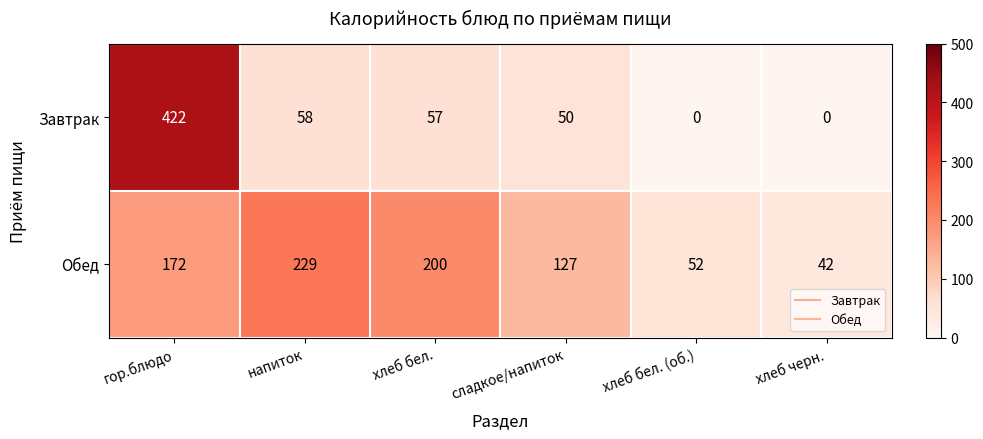

What is the difference between the highest and lowest values at напиток?

171